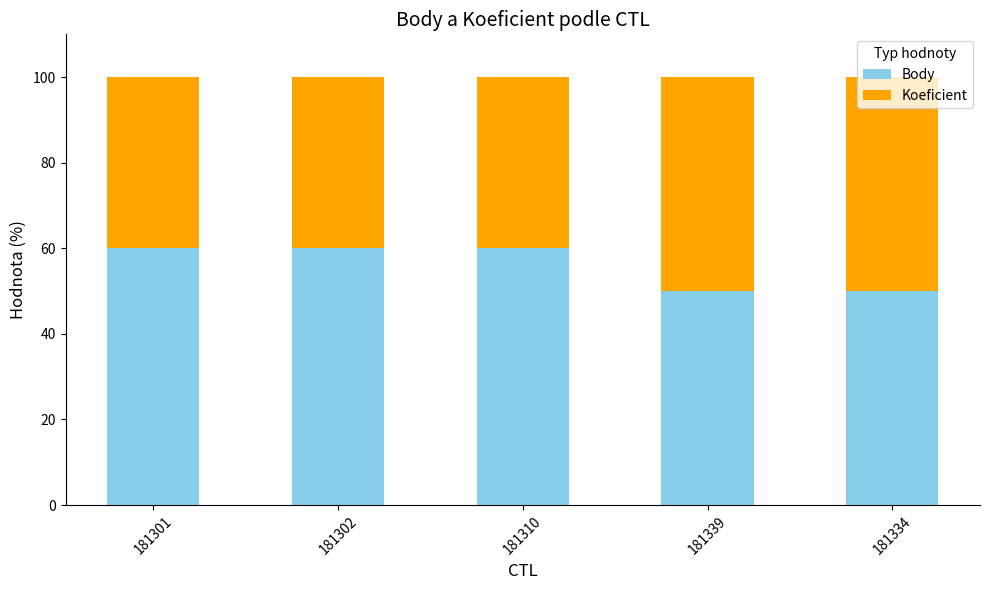

Count the number of data series in this chart.

2